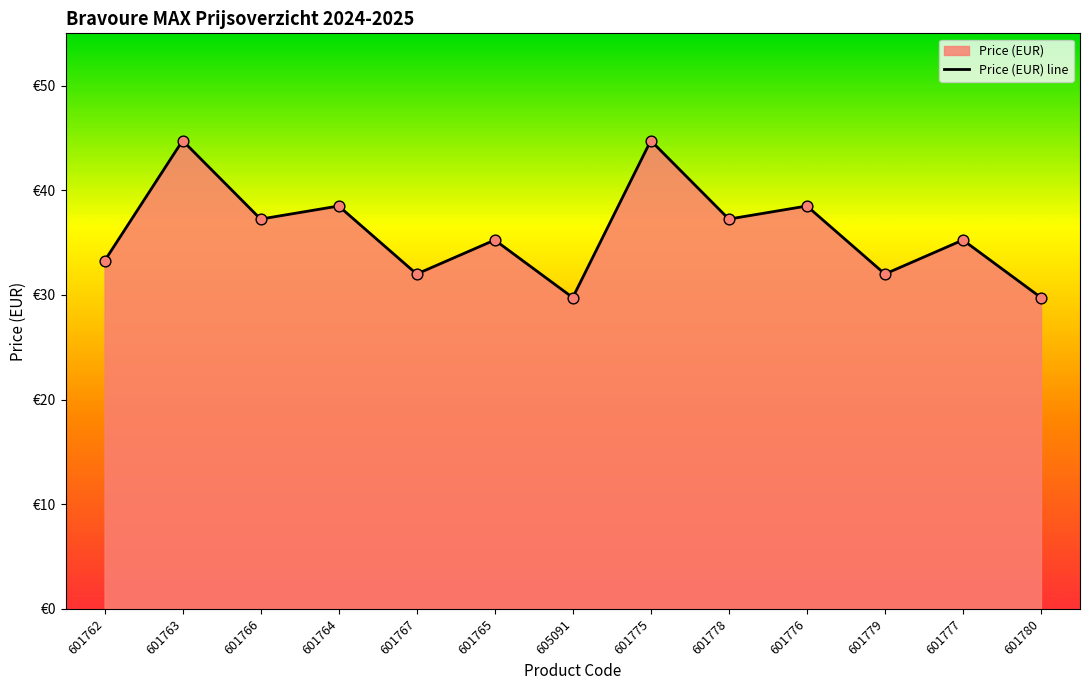

Which has a higher value, 601766 or 601780?

601766